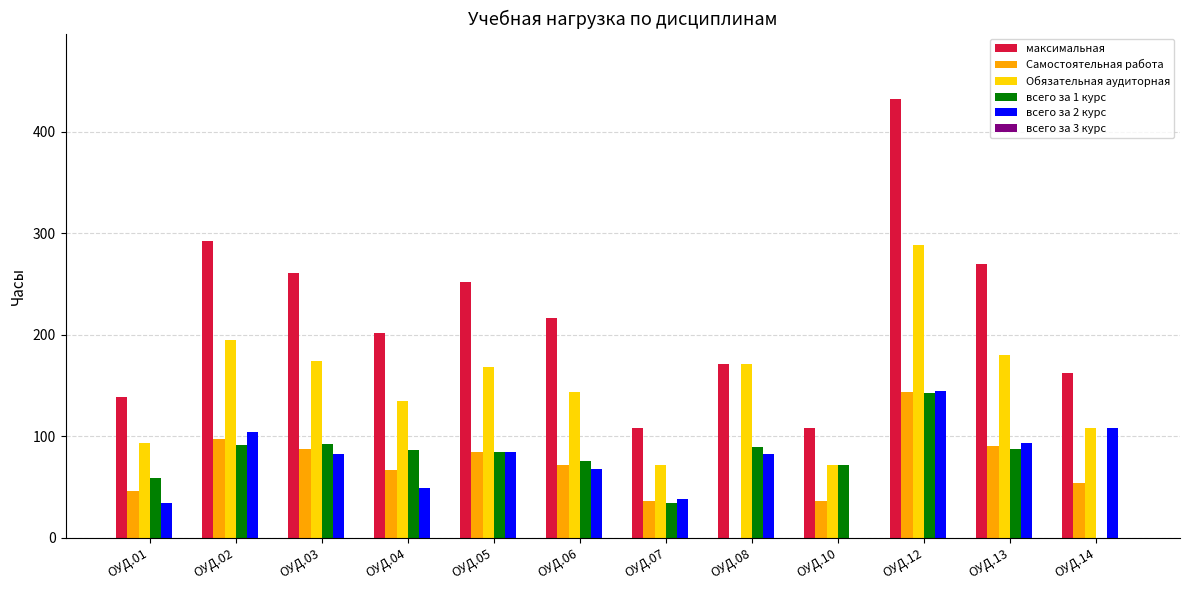

At which category is the sum across all series the highest?

ОУД.12